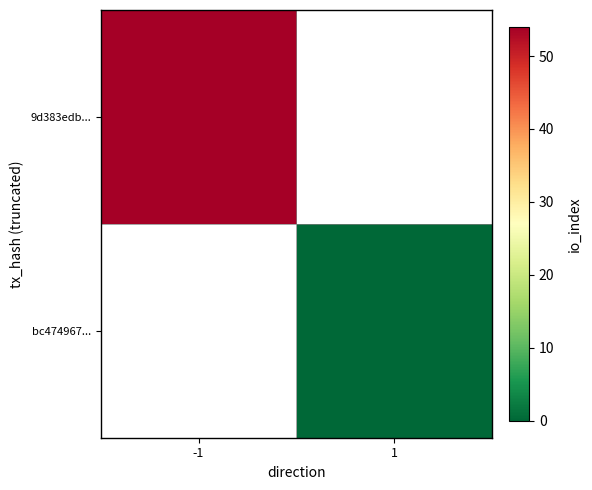

How many values in 9d383edb... are above zero?

1